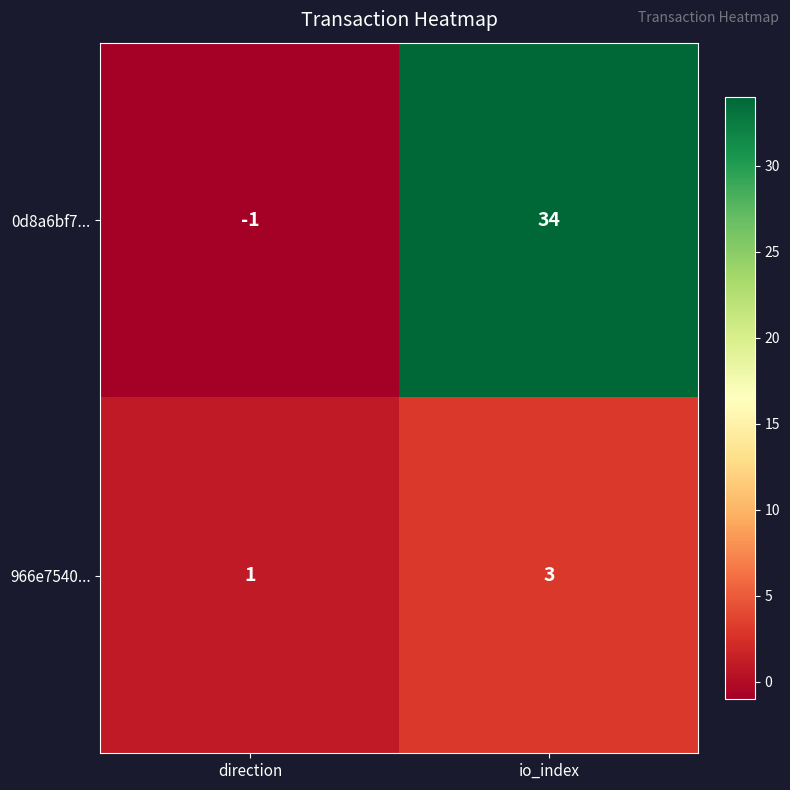

What is the greatest value displayed?

34